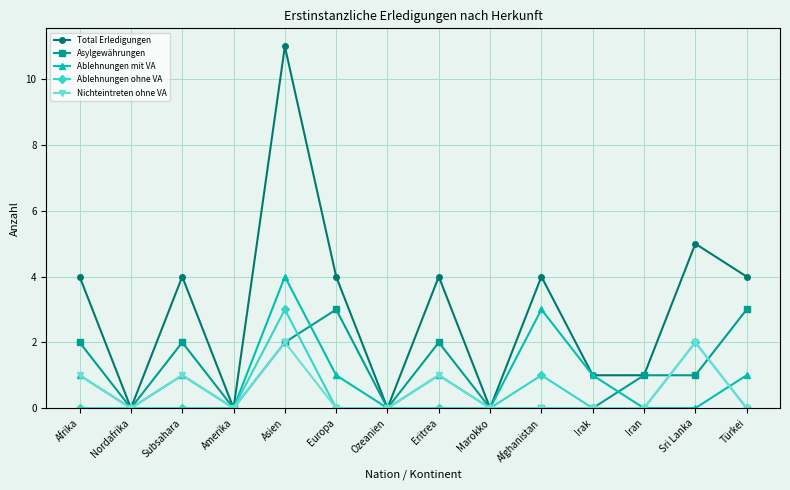

What is the spread (max minus min) of values at Eritrea?

4